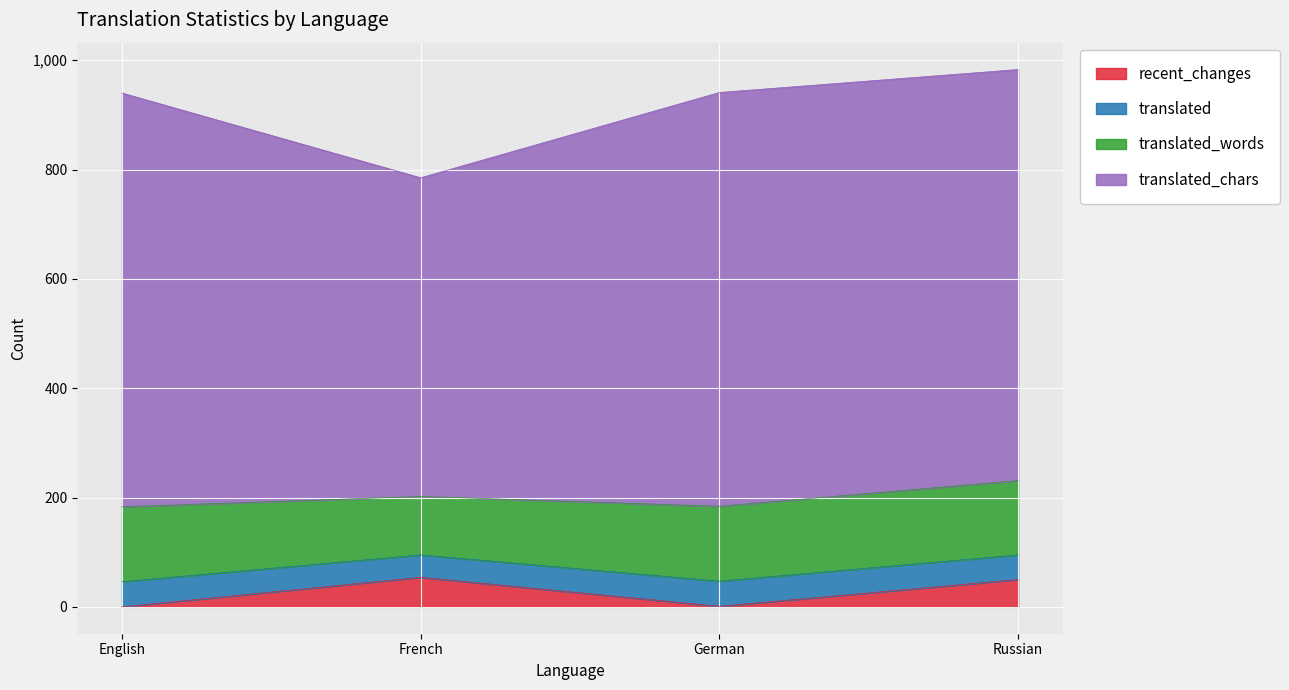

Rank the series by their maximum value, from lowest to highest.

translated, recent_changes, translated_words, translated_chars